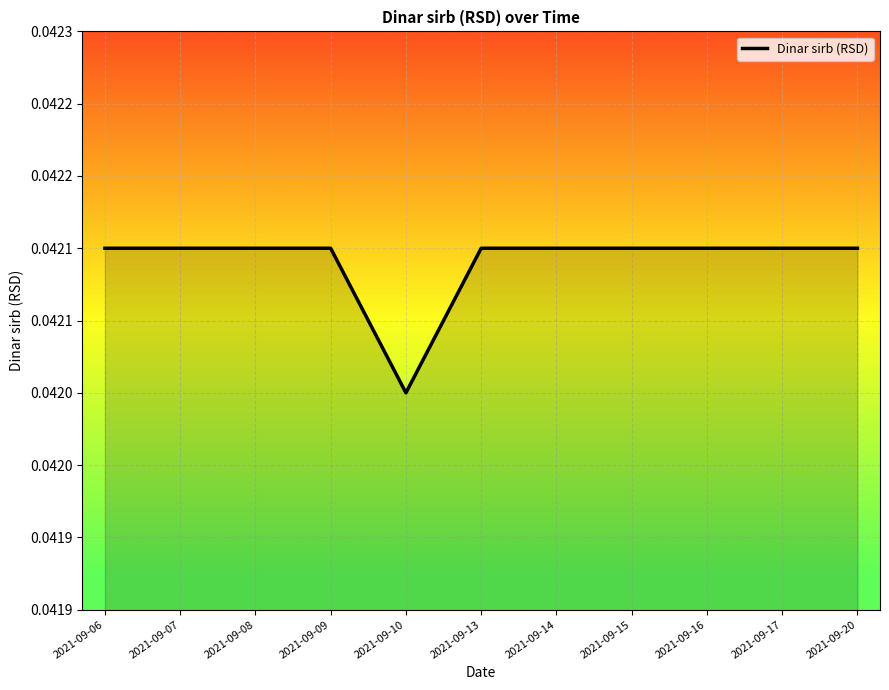

Does the chart have visible grid lines?

Yes